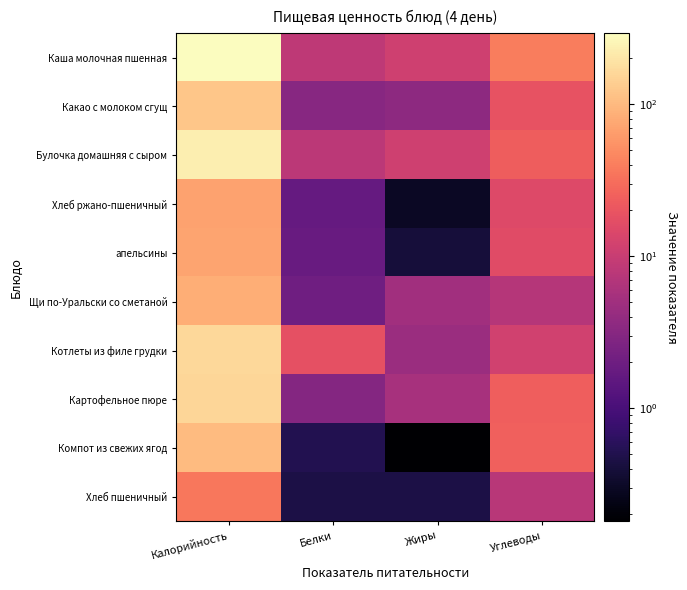

What is the total value across all series at Жиры?

43.2